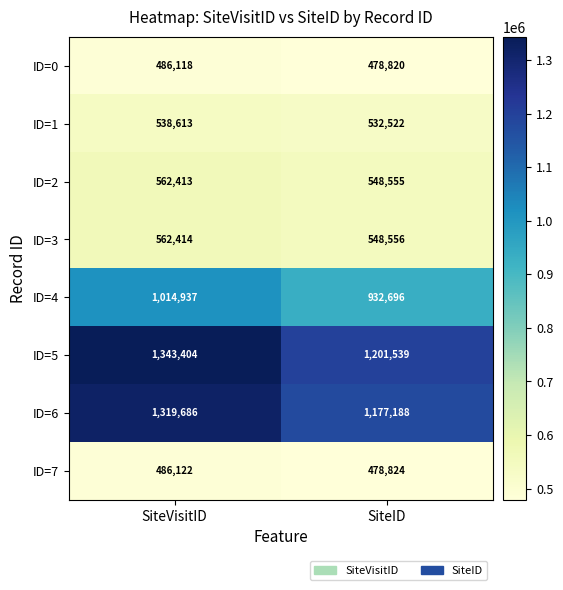

How many series are shown in this chart?

8